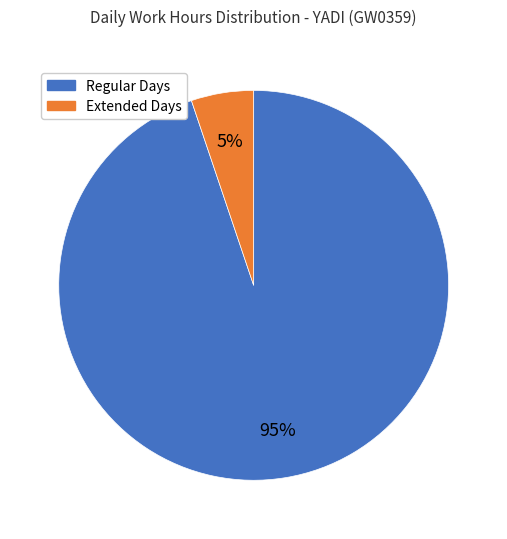

To the nearest percent, what is the difference between the largest and smallest slice percentages?

90%